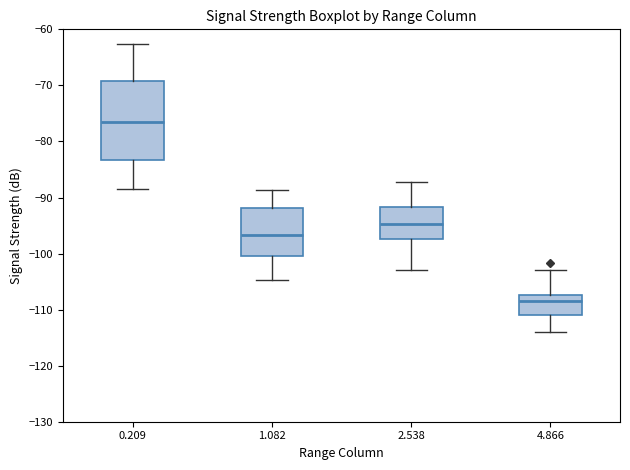

Reading left to right, read every box against the y-axis: the position of its median line, the range the box covers, and the ends of its whiskers. The values are not printed on the chart, so give them approximately, as read against the axis.

0.209: median -77, box -83 to -69, whiskers -88 to -63
1.082: median -97, box -100 to -92, whiskers -105 to -89
2.538: median -95, box -97 to -92, whiskers -103 to -87
4.866: median -108, box -111 to -107, whiskers -114 to -103